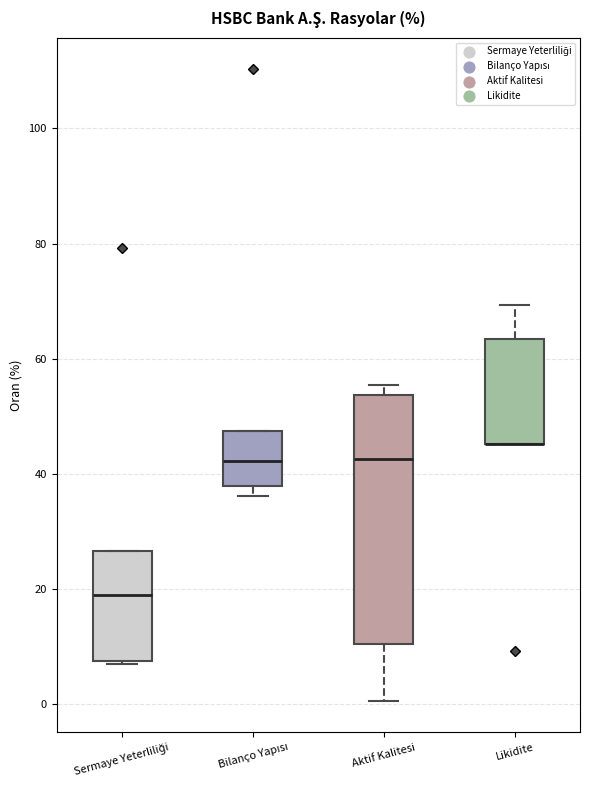

Where does the median line of the box for Bilanço Yapısı sit on the y-axis? The values are not printed on the chart, so give them approximately, as read against the axis.

42